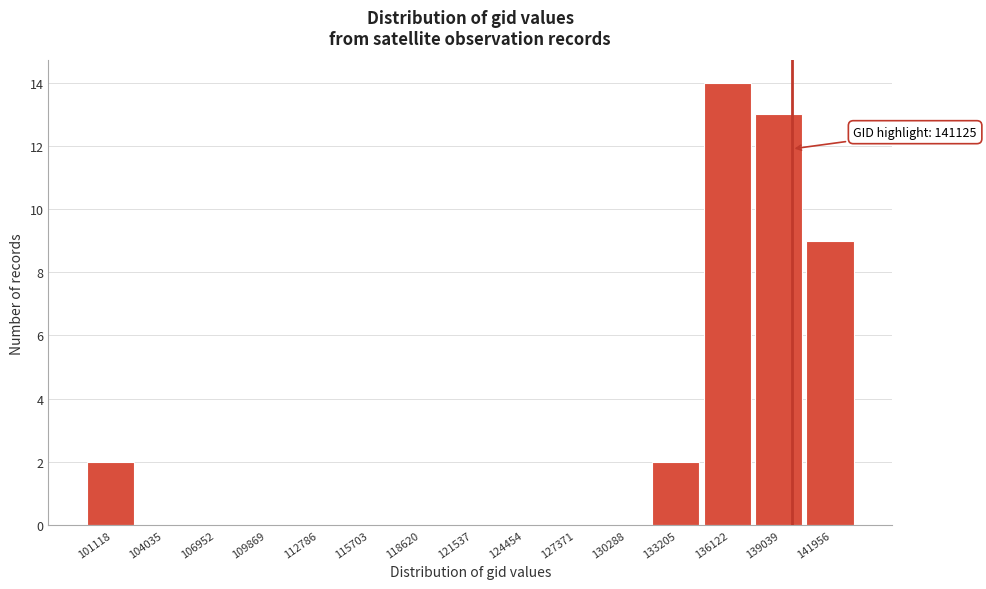

Reading right to left, transcribe all the data shown in this chart.

141956=9	139039=13	136122=14	133205=2	130288=0	127371=0	124454=0	121537=0	118620=0	115703=0	112786=0	109869=0	106952=0	104035=0	101118=2